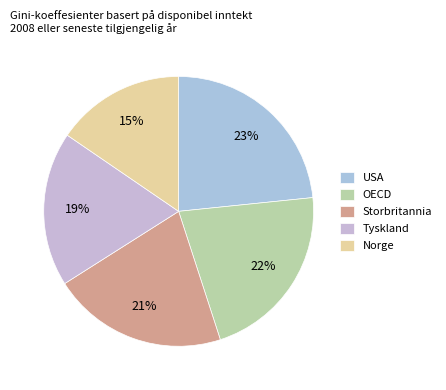

How many segments does this pie chart have?

5